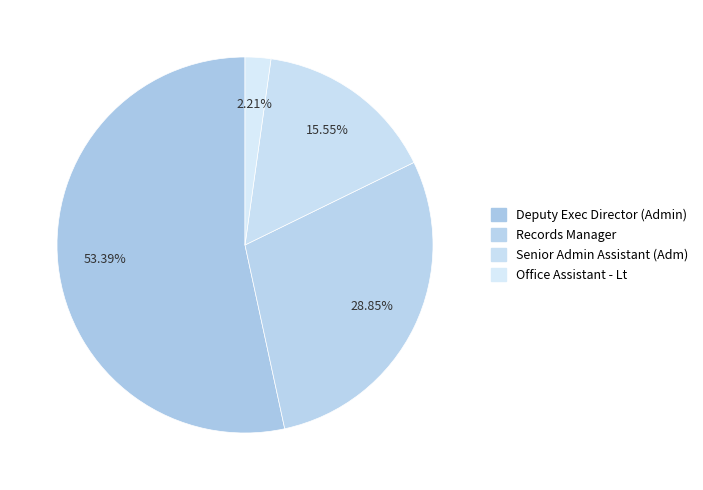

How many segments does this pie chart have?

4